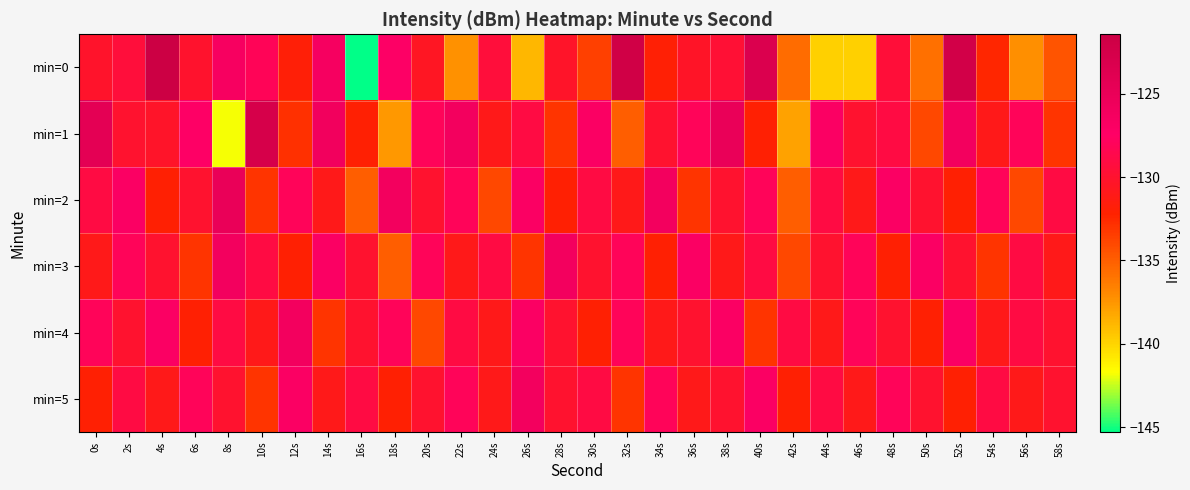

How many distinct data groups are displayed?

6